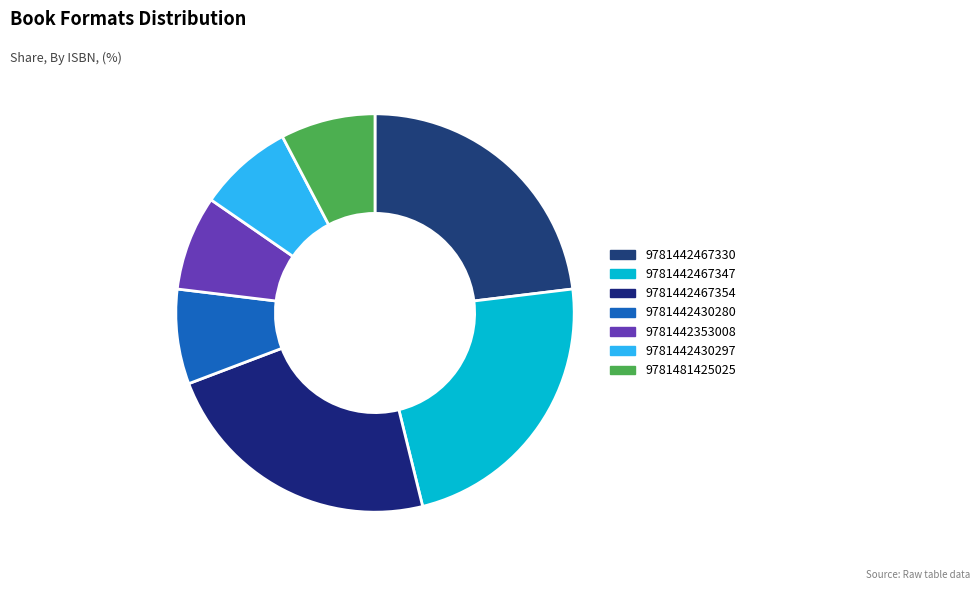

Count the number of slices in the pie.

7